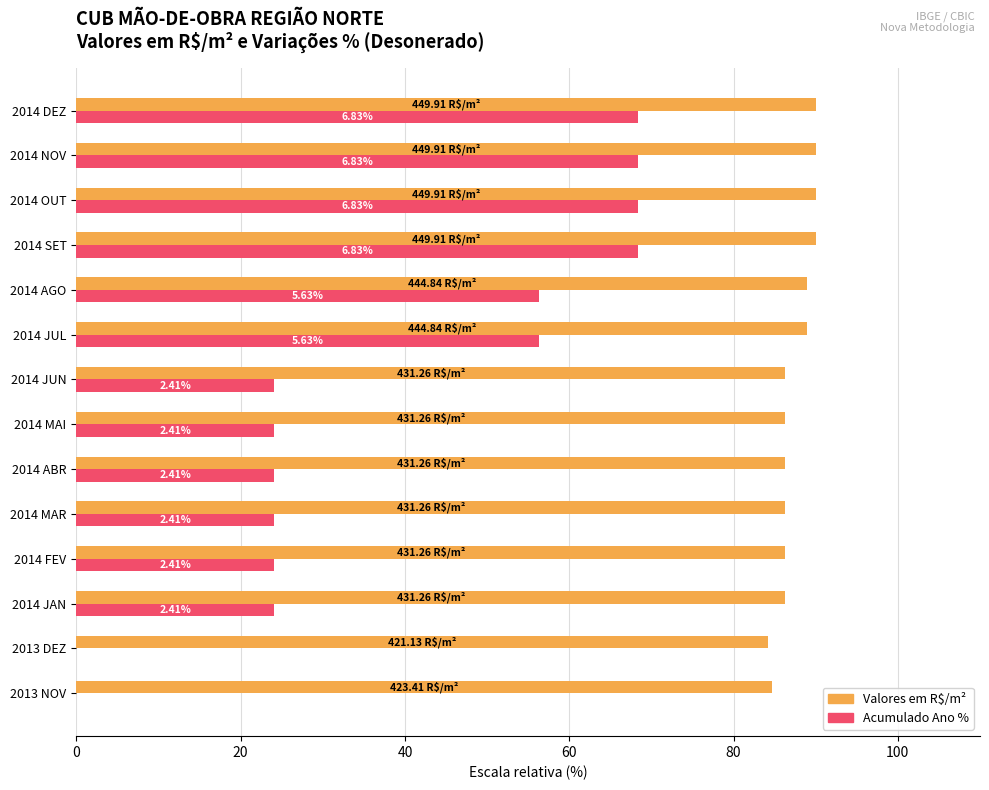

Is it true that Acumulado Ano % equals 25.0 at 2014 JUL?

False